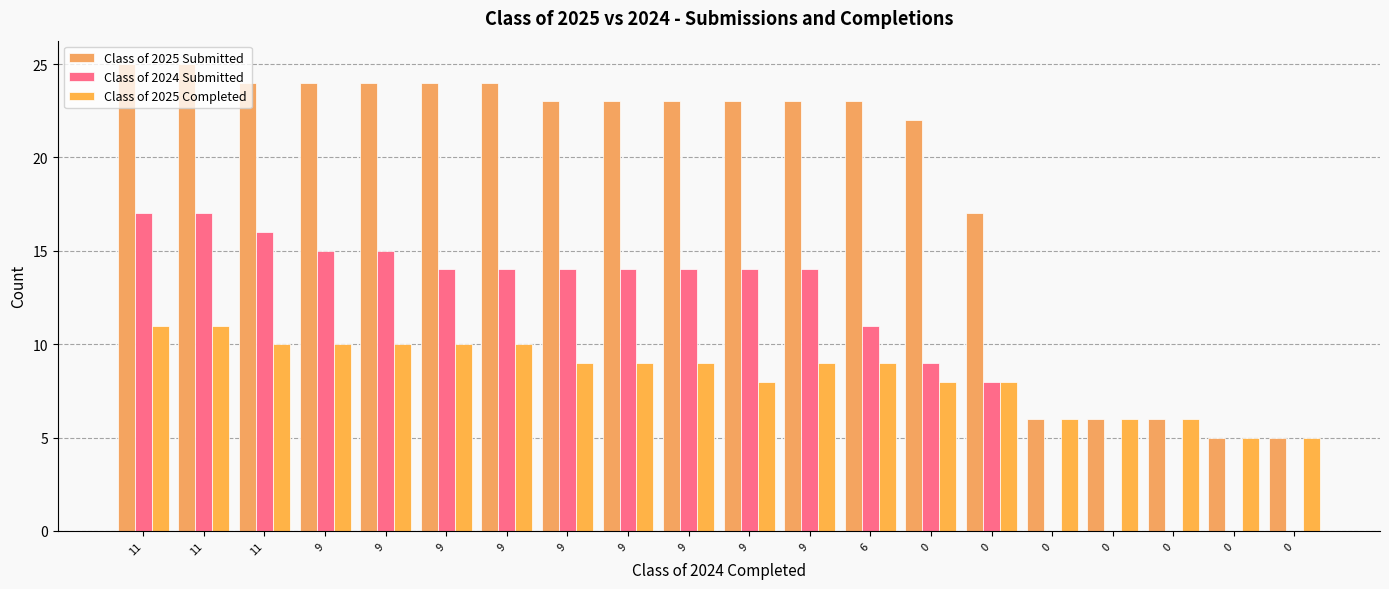

Are the bars grouped side by side (vs. stacked)?

Yes